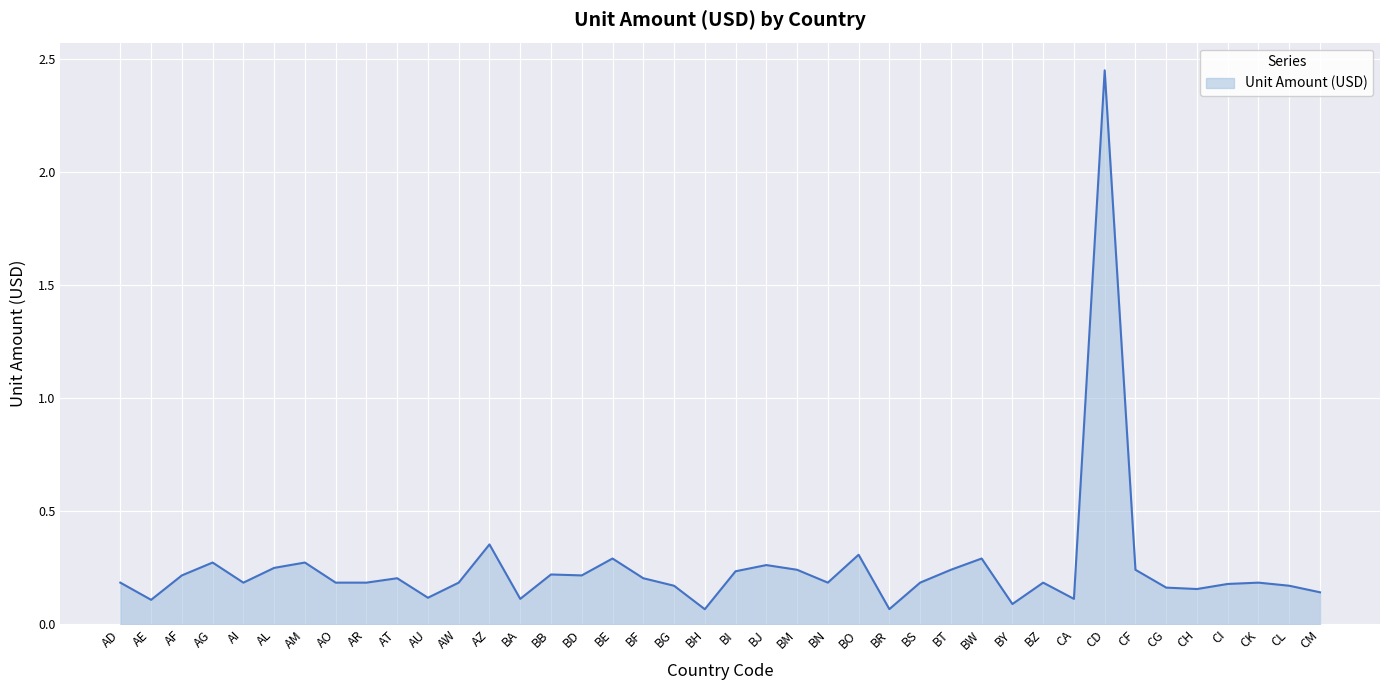

Which label corresponds to the largest value in the chart?

CD